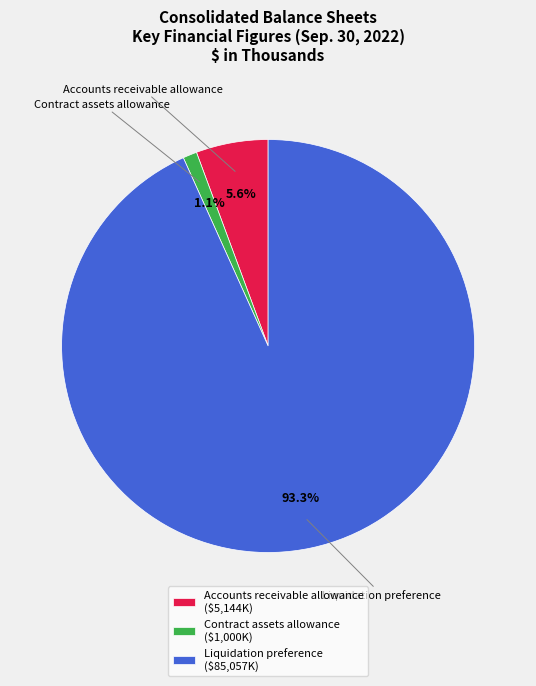

What is the majority slice?

Liquidation preference ($85,057K)